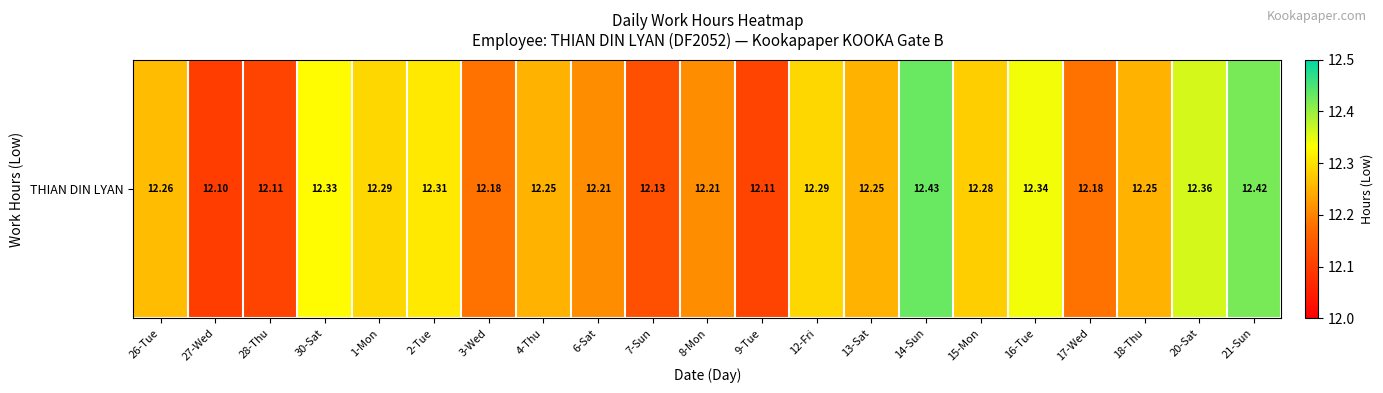

Where is the data nearest to the value 12?

27-Wed